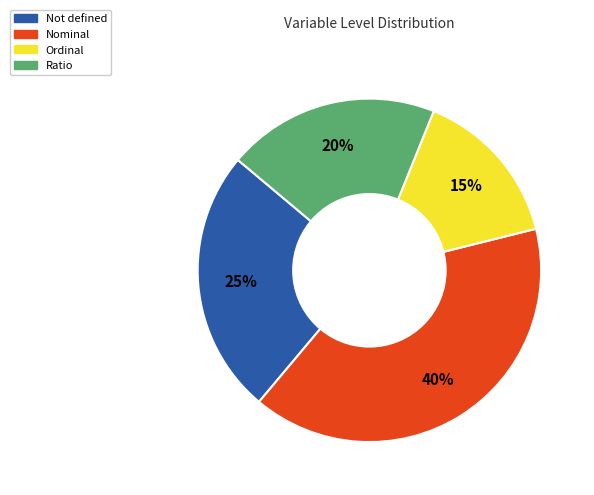

To the nearest percent, what portion does Not defined represent?

25%